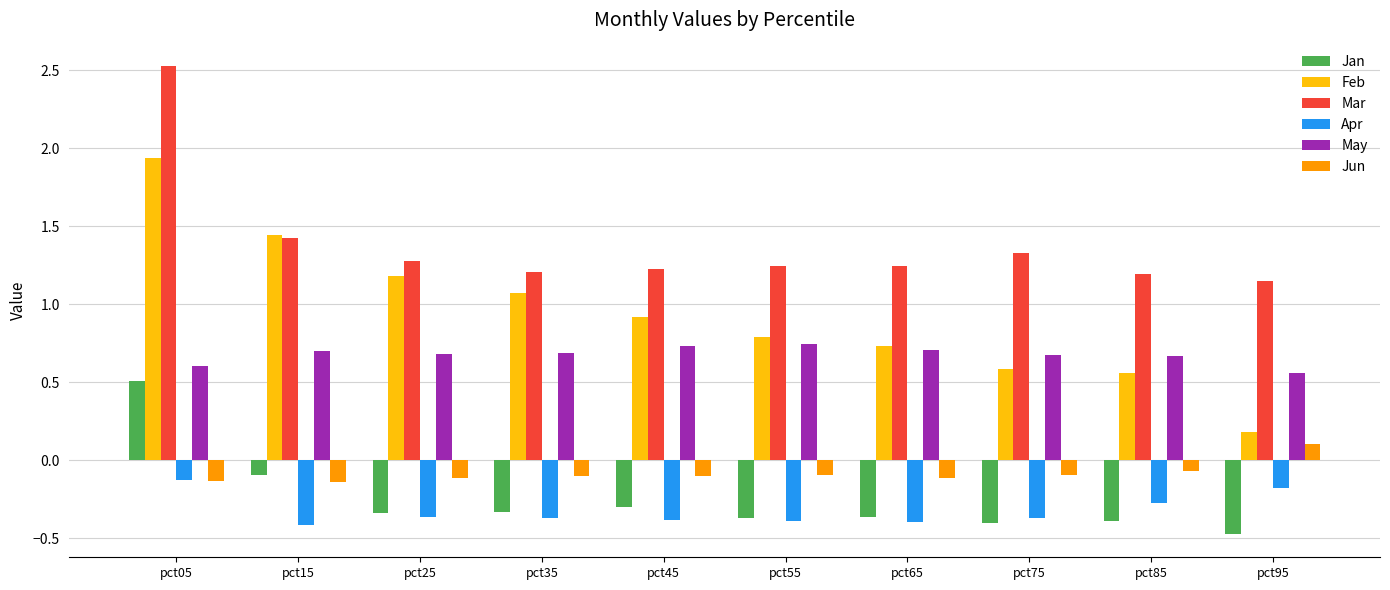

How many categories are shown in the chart?

10